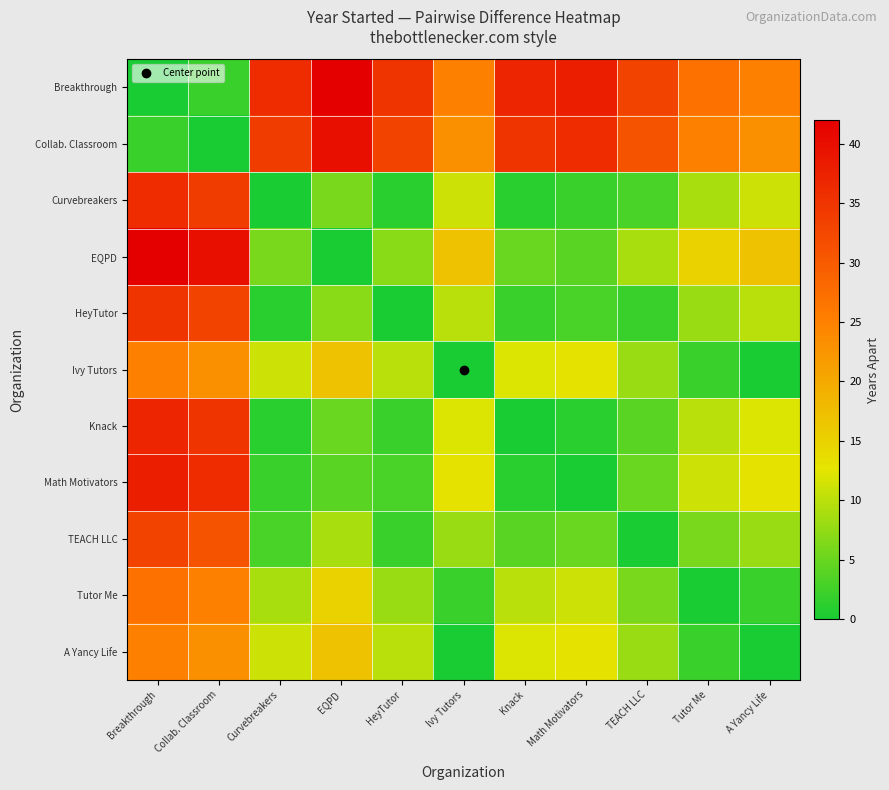

Count the number of data series in this chart.

11